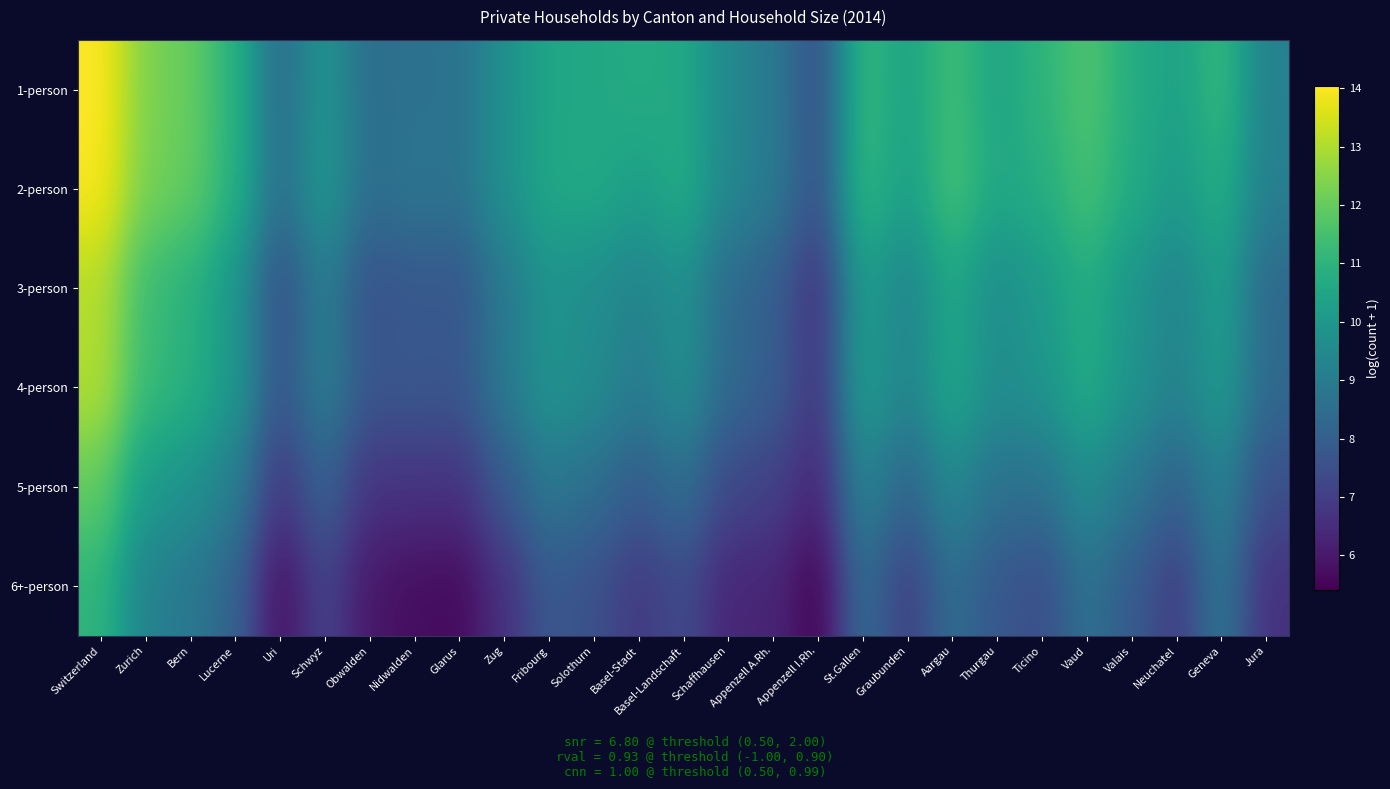

Reading left to right, what are all the values shown in this chart?

1-person: Switzerland=14.0	Zurich=12.4	Bern=12.0	Lucerne=10.9	Uri=8.4	Schwyz=9.9	Obwalden=8.5	Nidwalden=8.7	Glarus=8.7	Zug=9.7	Fribourg=10.5	Solothurn=10.6	Basel-Stadt=10.7	Basel-Landschaft=10.6	Schaffhausen=9.5	Appenzell A.Rh.=8.9	Appenzell I.Rh.=7.5	St.Gallen=11.2	Graubunden=10.4	Aargau=11.4	Thurgau=10.5	Ticino=11.0	Vaud=11.7	Valais=10.8	Neuchatel=10.3	Geneva=11.2	Jura=9.2
2-person: Switzerland=14.0	Zurich=12.3	Bern=12.0	Lucerne=10.9	Uri=8.5	Schwyz=10.0	Obwalden=8.5	Nidwalden=8.8	Glarus=8.7	Zug=9.8	Fribourg=10.6	Solothurn=10.6	Basel-Stadt=10.3	Basel-Landschaft=10.7	Schaffhausen=9.4	Appenzell A.Rh.=9.0	Appenzell I.Rh.=7.6	St.Gallen=11.2	Graubunden=10.3	Aargau=11.5	Thurgau=10.6	Ticino=10.8	Vaud=11.5	Valais=10.7	Neuchatel=10.1	Geneva=10.8	Jura=9.1
3-person: Switzerland=13.1	Zurich=11.3	Bern=10.9	Lucerne=10.0	Uri=7.5	Schwyz=9.1	Obwalden=7.6	Nidwalden=7.8	Glarus=7.7	Zug=8.9	Fribourg=9.8	Solothurn=9.6	Basel-Stadt=9.3	Basel-Landschaft=9.7	Schaffhausen=8.4	Appenzell A.Rh.=8.0	Appenzell I.Rh.=6.6	St.Gallen=10.2	Graubunden=9.3	Aargau=10.5	Thurgau=9.6	Ticino=10.1	Vaud=10.8	Valais=9.9	Neuchatel=9.3	Geneva=10.3	Jura=8.3
4-person: Switzerland=13.0	Zurich=11.3	Bern=10.9	Lucerne=10.0	Uri=7.7	Schwyz=9.1	Obwalden=7.7	Nidwalden=7.8	Glarus=7.7	Zug=8.9	Fribourg=9.9	Solothurn=9.6	Basel-Stadt=9.0	Basel-Landschaft=9.7	Schaffhausen=8.4	Appenzell A.Rh.=8.0	Appenzell I.Rh.=6.7	St.Gallen=10.2	Graubunden=9.3	Aargau=10.5	Thurgau=9.6	Ticino=9.9	Vaud=10.7	Valais=9.9	Neuchatel=9.2	Geneva=10.1	Jura=8.4
5-person: Switzerland=12.0	Zurich=10.1	Bern=9.8	Lucerne=9.1	Uri=6.8	Schwyz=8.1	Obwalden=6.7	Nidwalden=6.7	Glarus=6.6	Zug=7.8	Fribourg=8.8	Solothurn=8.5	Basel-Stadt=7.9	Basel-Landschaft=8.5	Schaffhausen=7.3	Appenzell A.Rh.=7.1	Appenzell I.Rh.=6.3	St.Gallen=9.3	Graubunden=8.2	Aargau=9.4	Thurgau=8.6	Ticino=8.6	Vaud=9.6	Valais=8.8	Neuchatel=8.1	Geneva=9.2	Jura=7.5
6+-person: Switzerland=11.0	Zurich=9.2	Bern=8.8	Lucerne=8.2	Uri=5.7	Schwyz=7.1	Obwalden=5.9	Nidwalden=5.7	Glarus=5.6	Zug=6.6	Fribourg=7.8	Solothurn=7.5	Basel-Stadt=6.9	Basel-Landschaft=7.4	Schaffhausen=6.3	Appenzell A.Rh.=6.3	Appenzell I.Rh.=5.4	St.Gallen=8.5	Graubunden=7.0	Aargau=8.5	Thurgau=7.8	Ticino=7.4	Vaud=8.6	Valais=7.9	Neuchatel=7.0	Geneva=8.8	Jura=6.6